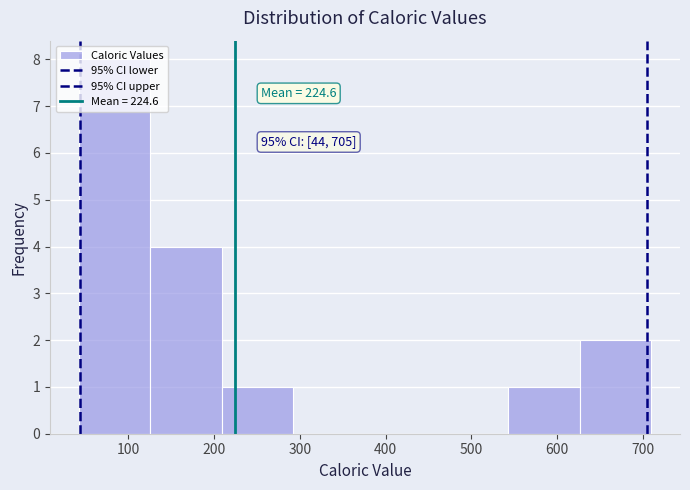

Which range on the x-axis has the tallest bar?

40 to 130